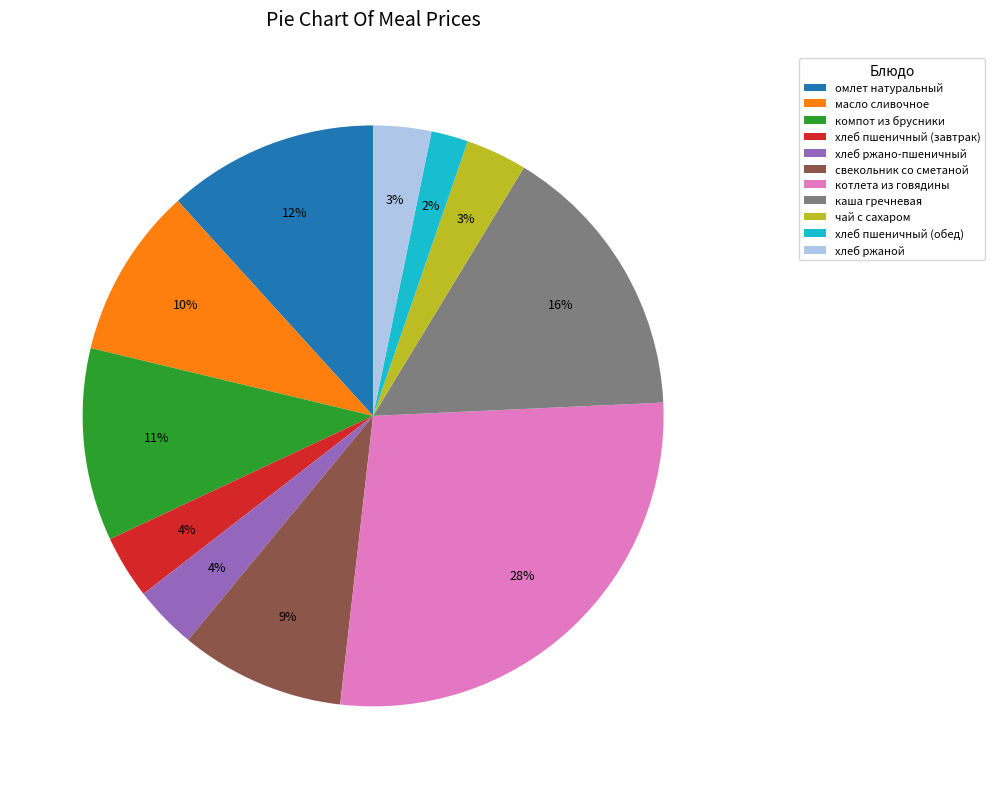

To the nearest percent, what percentage of the pie is хлеб ржаной?

3%